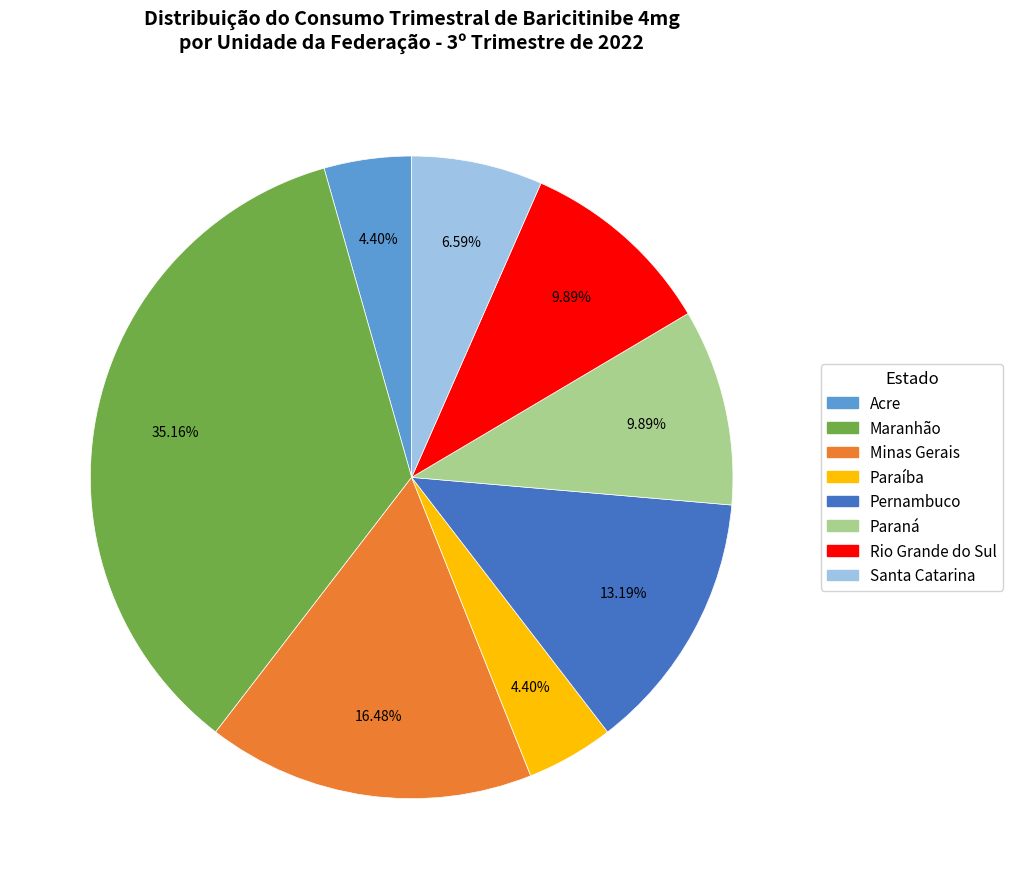

Does Maranhão represent more than half of the total?

No